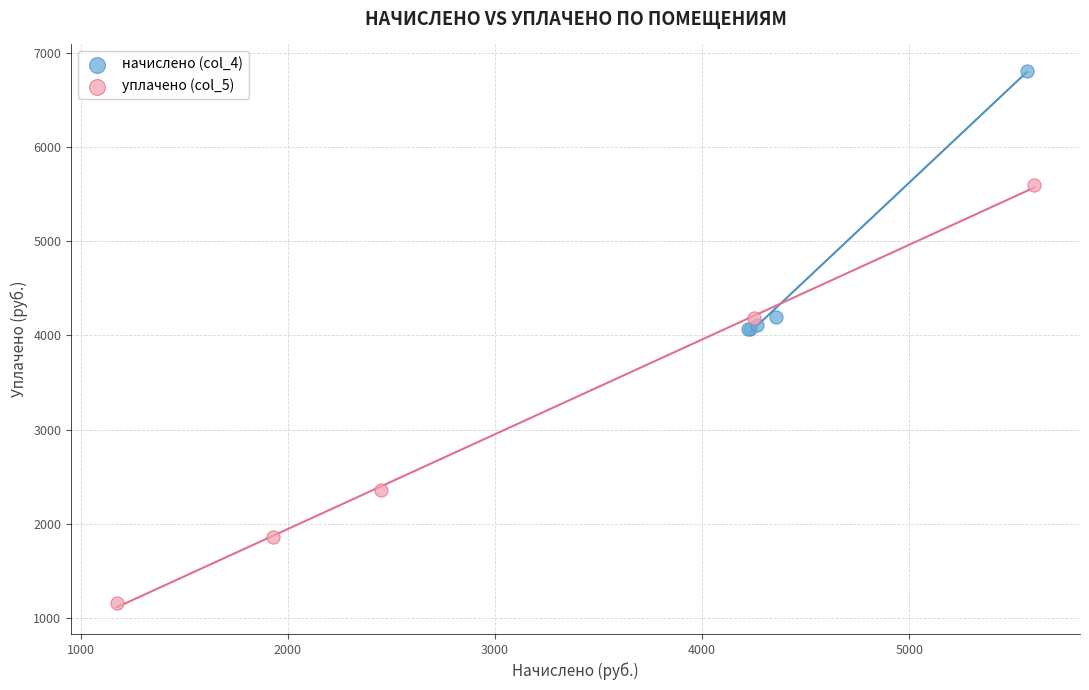

Which series contains the highest Y value?

начислено (col_4)